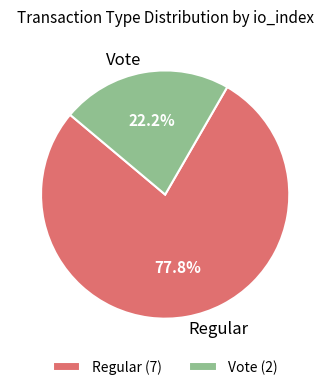

How many slices are in this pie chart?

2